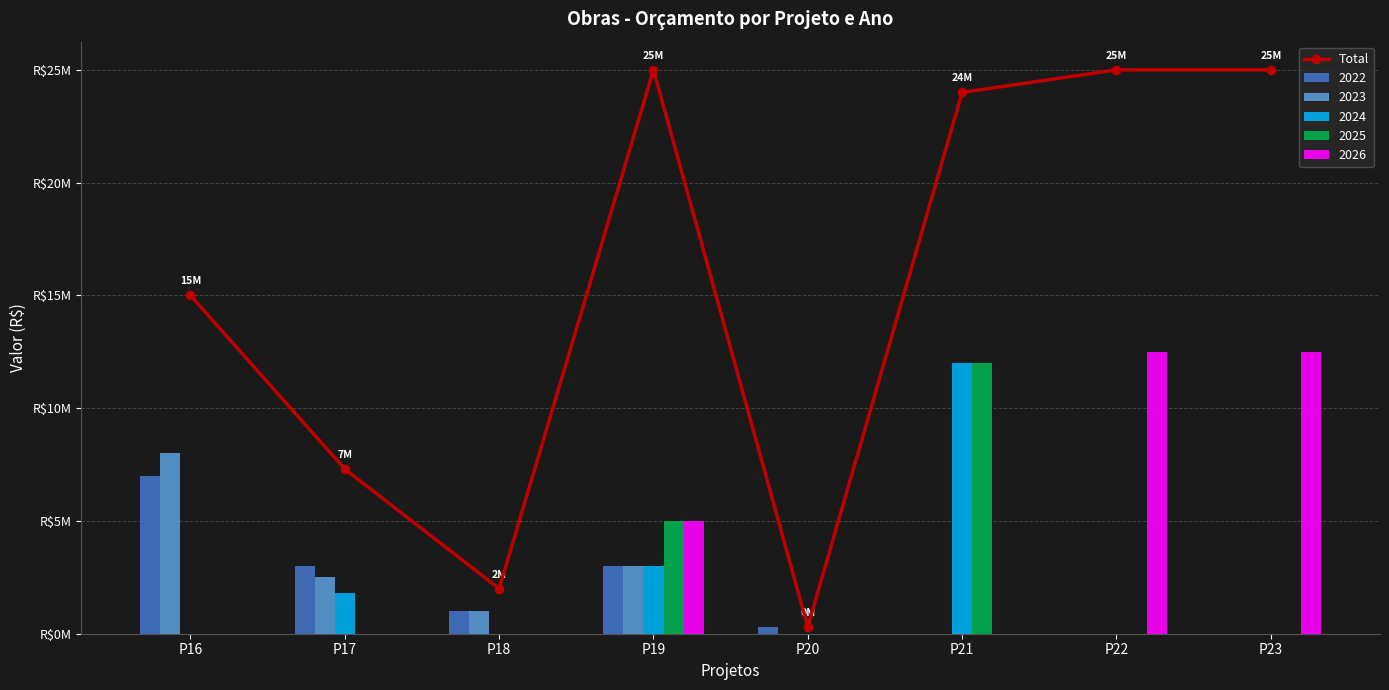

Does the chart contain any negative values?

No